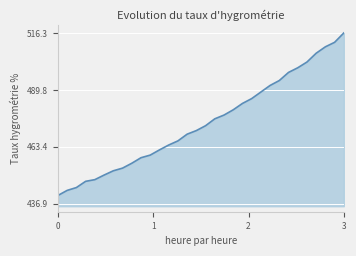

What is the smallest value displayed?

440.7